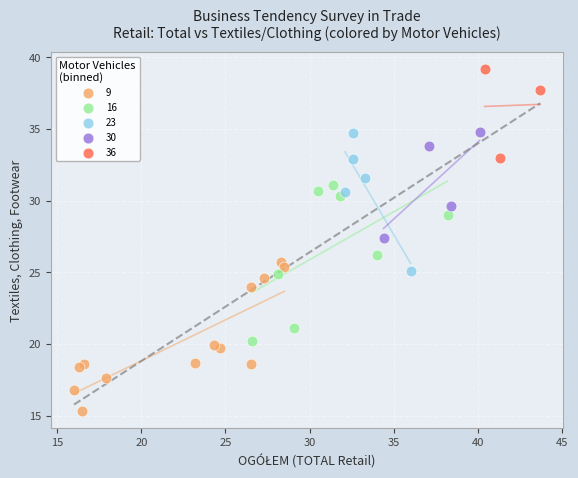

Which series reaches the minimum Y coordinate?

9